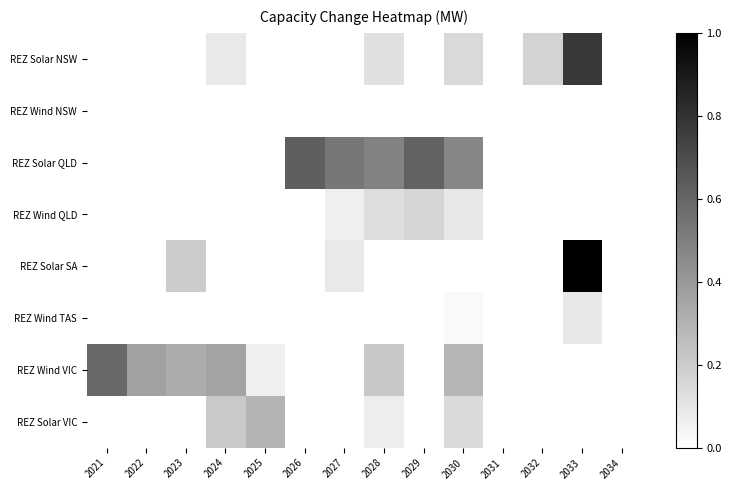

Reading left to right, extract all data points from this chart.

REZ Solar NSW: 2021=0.0	2022=0.0	2023=0.0	2024=0.1	2025=0.0	2026=0.0	2027=0.0	2028=0.1	2029=0.0	2030=0.1	2031=0.0	2032=0.2	2033=0.8	2034=0.0
REZ Wind NSW: 2021=0.0	2022=0.0	2023=0.0	2024=0.0	2025=0.0	2026=0.0	2027=0.0	2028=0.0	2029=0.0	2030=0.0	2031=0.0	2032=0.0	2033=0.0	2034=0.0
REZ Solar QLD: 2021=0.0	2022=0.0	2023=0.0	2024=0.0	2025=0.0	2026=0.6	2027=0.5	2028=0.5	2029=0.6	2030=0.5	2031=0.0	2032=0.0	2033=0.0	2034=0.0
REZ Wind QLD: 2021=0.0	2022=0.0	2023=0.0	2024=0.0	2025=0.0	2026=0.0	2027=0.1	2028=0.1	2029=0.2	2030=0.1	2031=0.0	2032=0.0	2033=0.0	2034=0.0
REZ Solar SA: 2021=0.0	2022=0.0	2023=0.2	2024=0.0	2025=0.0	2026=0.0	2027=0.1	2028=0.0	2029=0.0	2030=0.0	2031=0.0	2032=0.0	2033=1.0	2034=0.0
REZ Wind TAS: 2021=0.0	2022=0.0	2023=0.0	2024=0.0	2025=0.0	2026=0.0	2027=0.0	2028=0.0	2029=0.0	2030=0.0	2031=0.0	2032=0.0	2033=0.1	2034=0.0
REZ Wind VIC: 2021=0.6	2022=0.4	2023=0.3	2024=0.4	2025=0.1	2026=0.0	2027=0.0	2028=0.2	2029=0.0	2030=0.3	2031=0.0	2032=0.0	2033=0.0	2034=0.0
REZ Solar VIC: 2021=0.0	2022=0.0	2023=0.0	2024=0.2	2025=0.3	2026=0.0	2027=0.0	2028=0.1	2029=0.0	2030=0.1	2031=0.0	2032=0.0	2033=0.0	2034=0.0